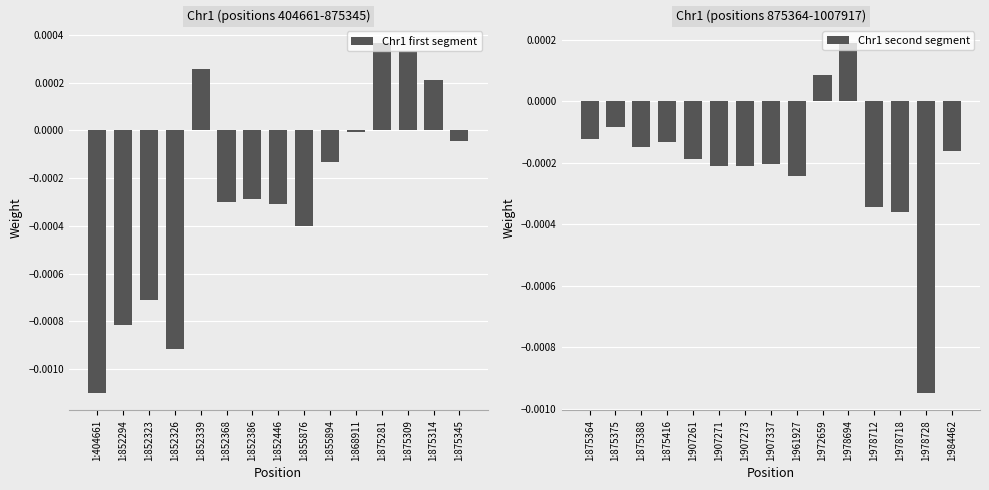

The Chr1 first segment series shows -0.0 at 1:868911. True or false?

True